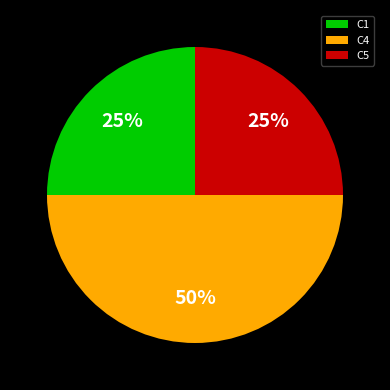

What is the largest slice in the pie chart?

C4